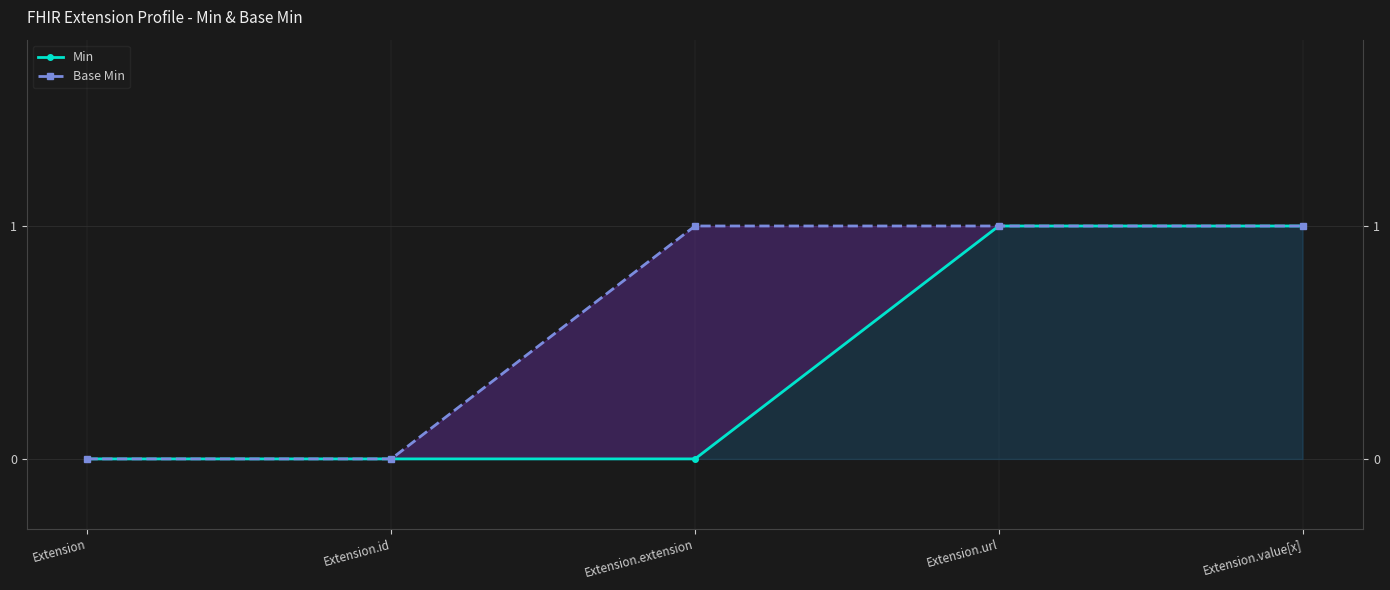

True or false: Min has a value of 0 at Extension.

False